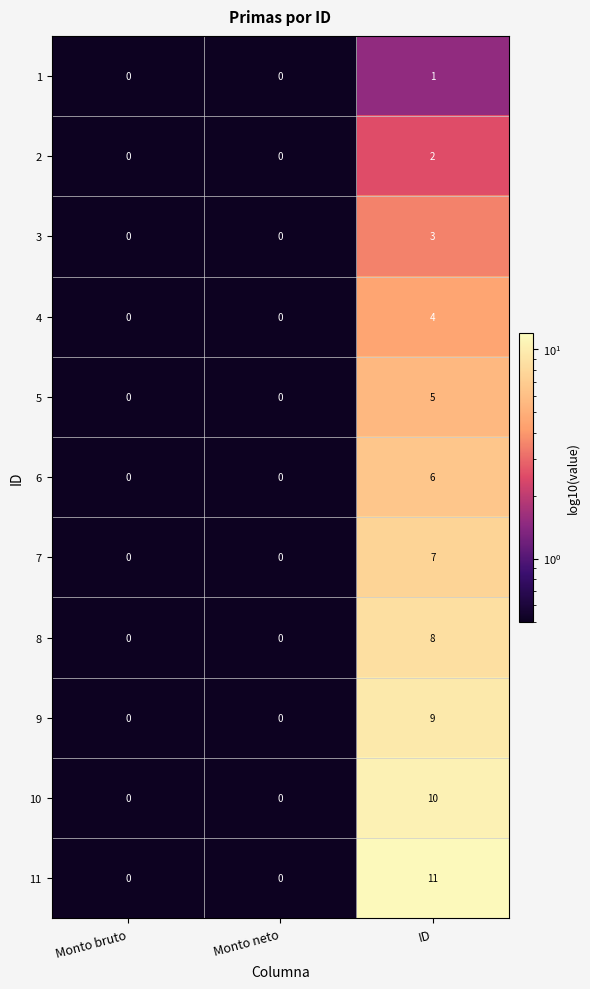

What is the total value across all series at ID?

66